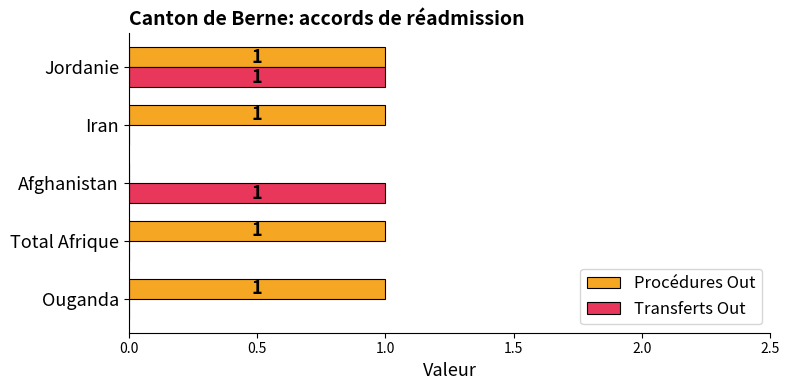

How many positive values does the Transferts Out series have?

2